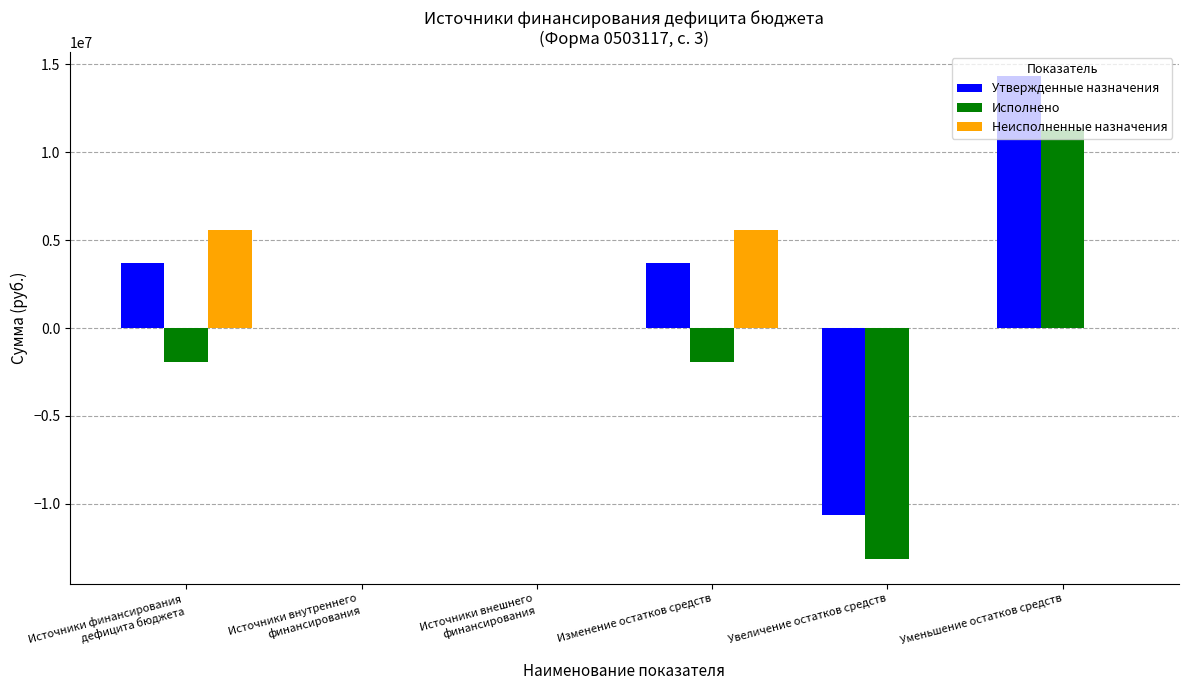

At which category is the sum across all series the highest?

Уменьшение остатков средств